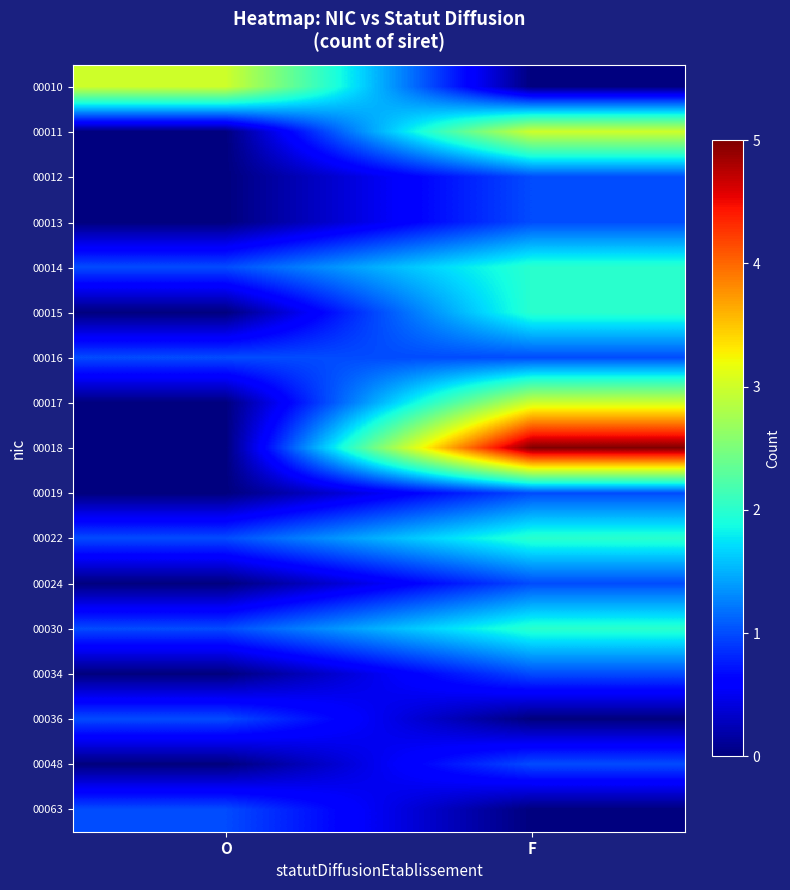

Rank the series at F from lowest to highest value.

00010, 00036, 00063, 00012, 00013, 00016, 00019, 00024, 00034, 00048, 00014, 00015, 00022, 00030, 00011, 00017, 00018